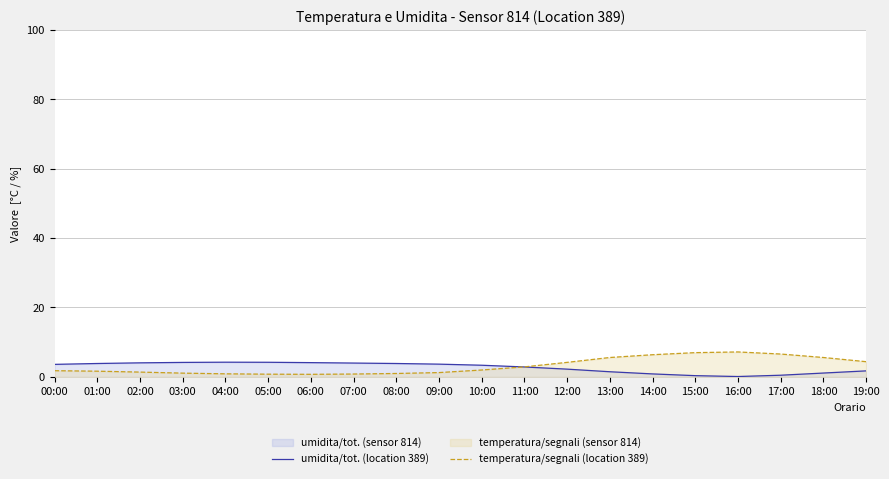

How many interior local valleys does the temperatura/segnali (location 389) series have?

1